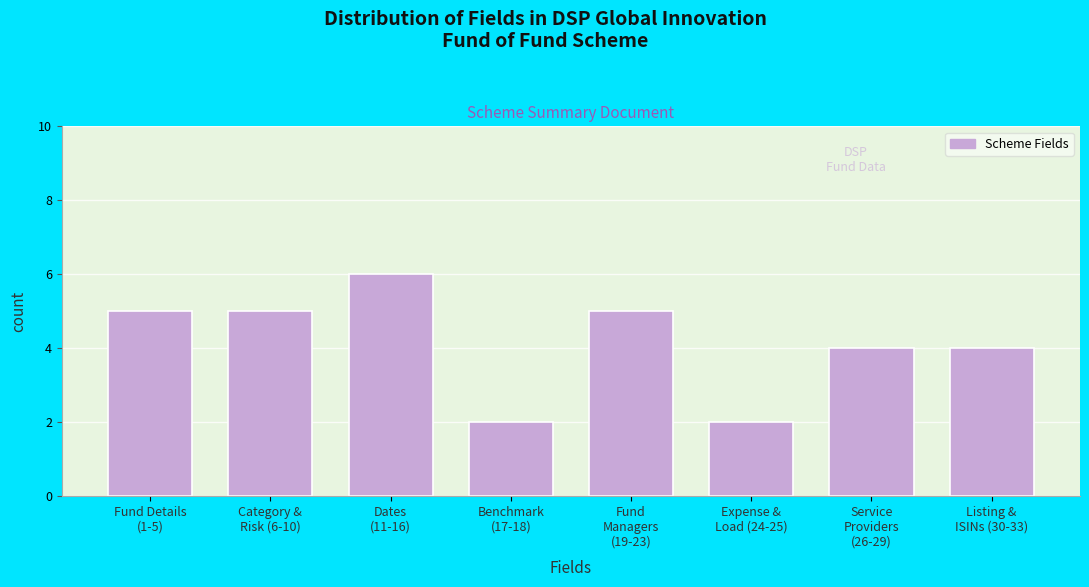

Reading left to right, what are all the values shown in this chart?

5	5	6	2	5	2	4	4